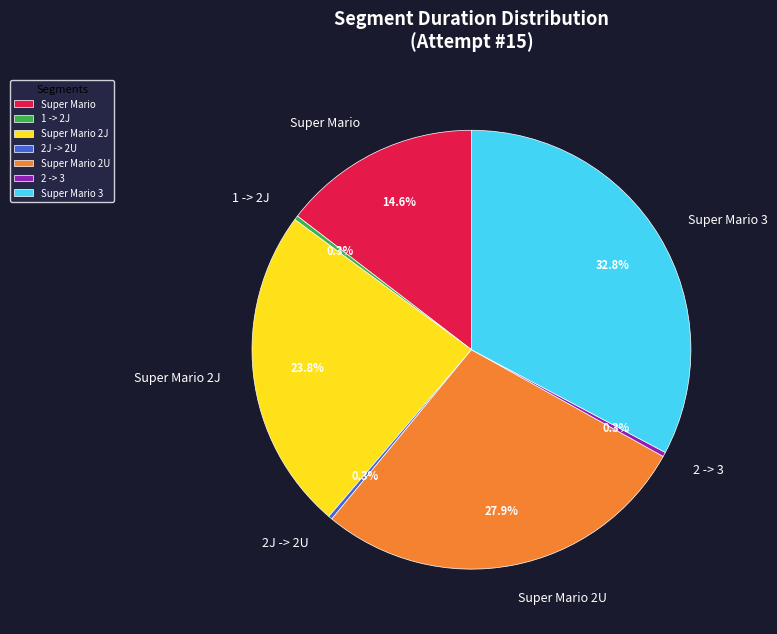

What is the ratio of the value at 2 -> 3 to the value at 2J -> 2U?

1.2